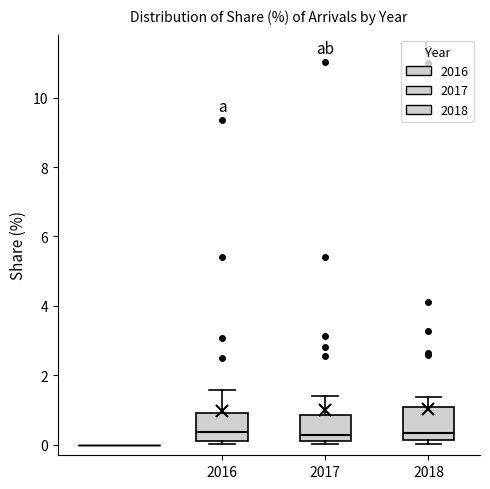

Reading left to right, read every box against the y-axis: the position of its median line, the range the box covers, and the ends of its whiskers. The values are not printed on the chart, so give them approximately, as read against the axis.

2016: median 0.4, box 0.2 to 1.0, whiskers 0.0 to 1.6
2017: median 0.2 (just above the box's lower edge), box 0.2 to 0.8, whiskers 0.0 to 1.4
2018: median 0.4, box 0.2 to 1.2, whiskers 0.0 to 1.4